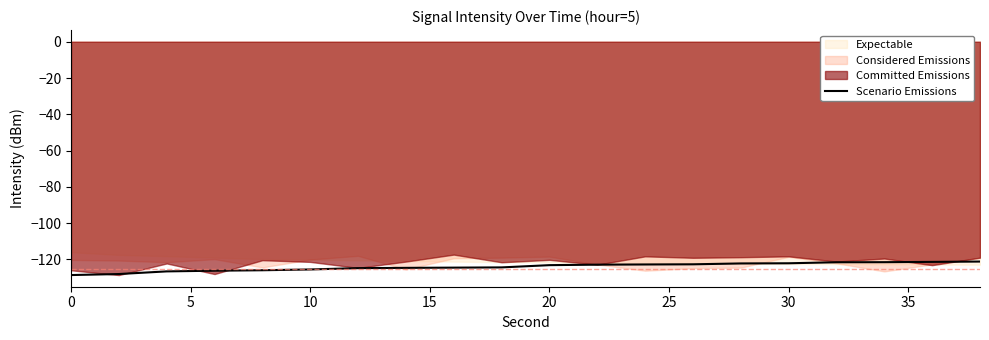

How many categories are shown in the chart?

20